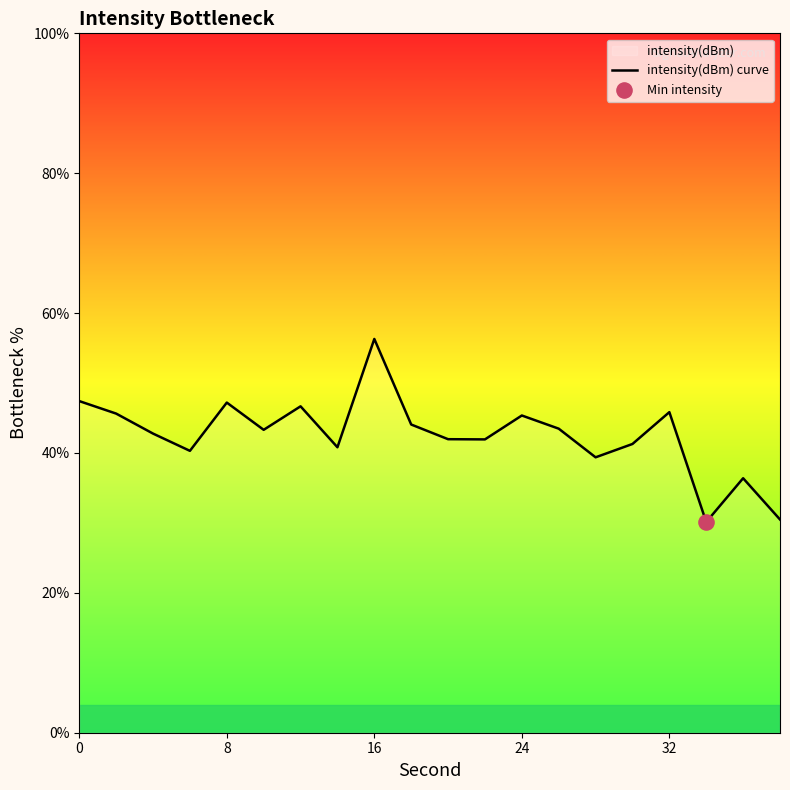

True or false: the data shows 26.1 at 24.

False